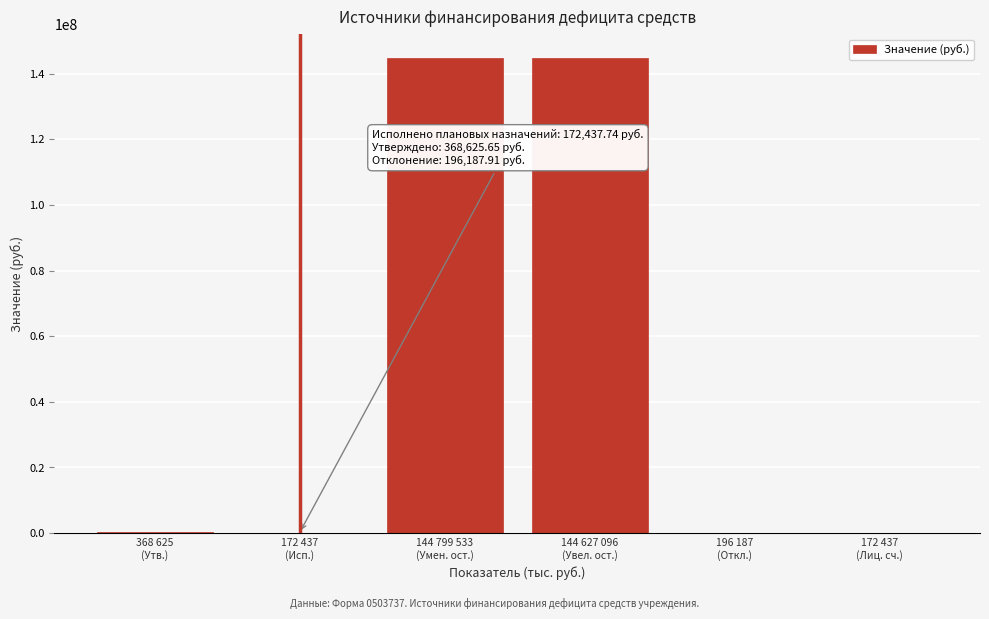

What is the sum of all values?

290336318.8